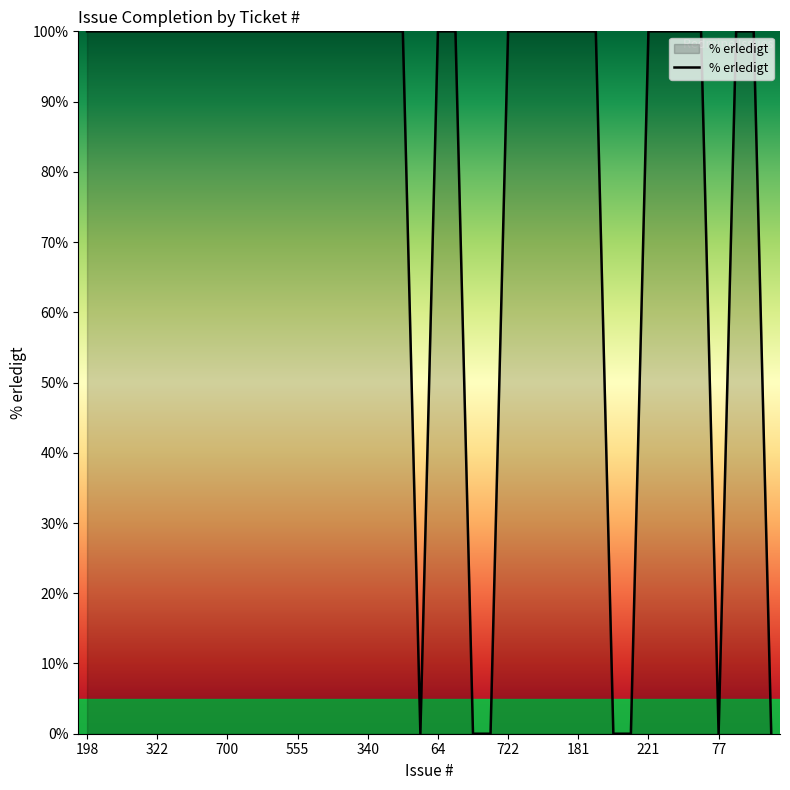

What is the difference between the maximum and minimum values?

100